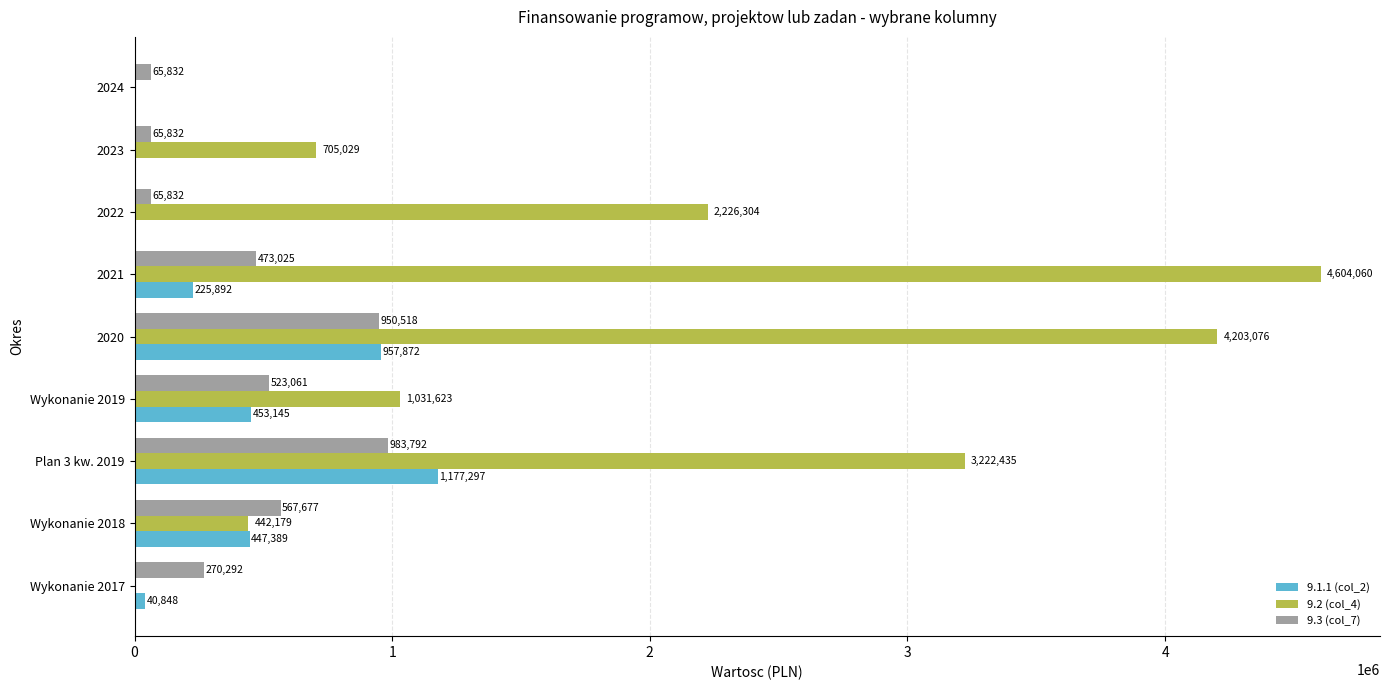

At which category is the sum across all series the highest?

2020